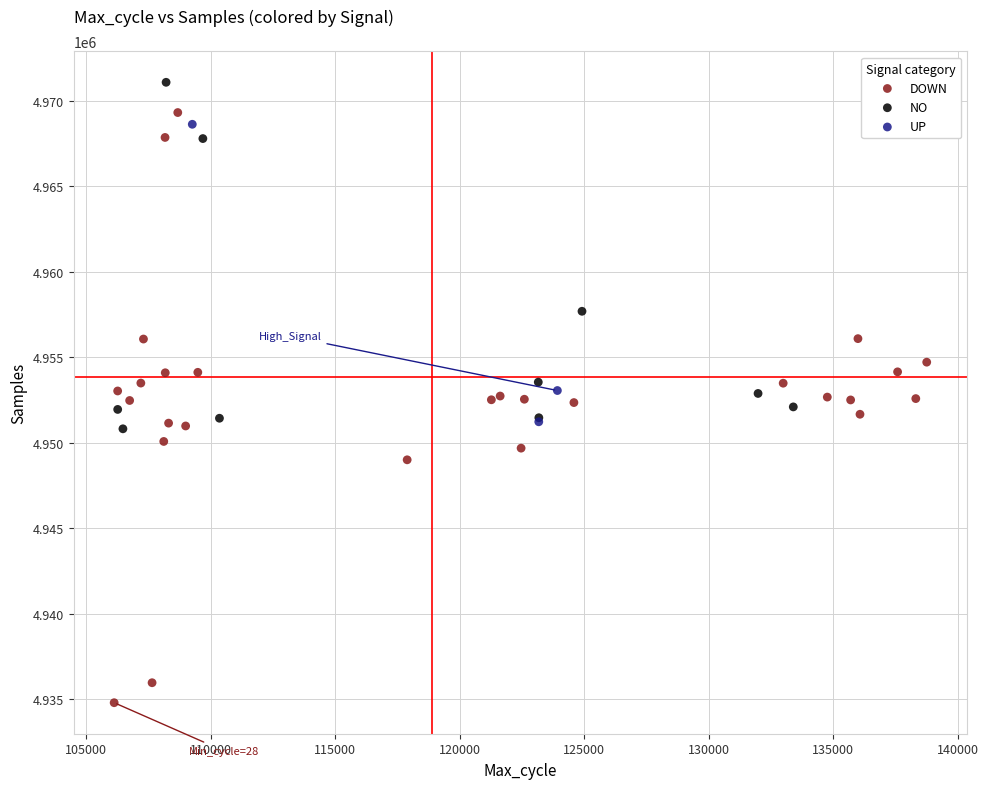

Which series reaches the minimum Y coordinate?

DOWN